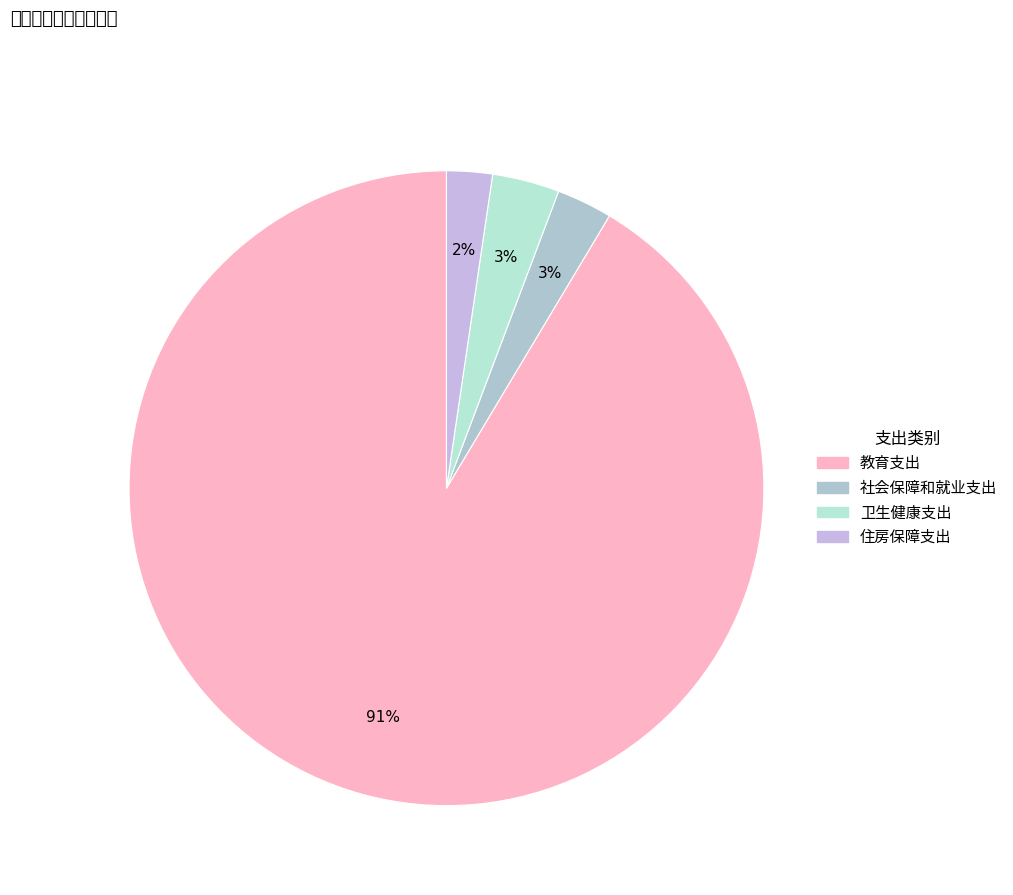

Count the number of slices in the pie.

4